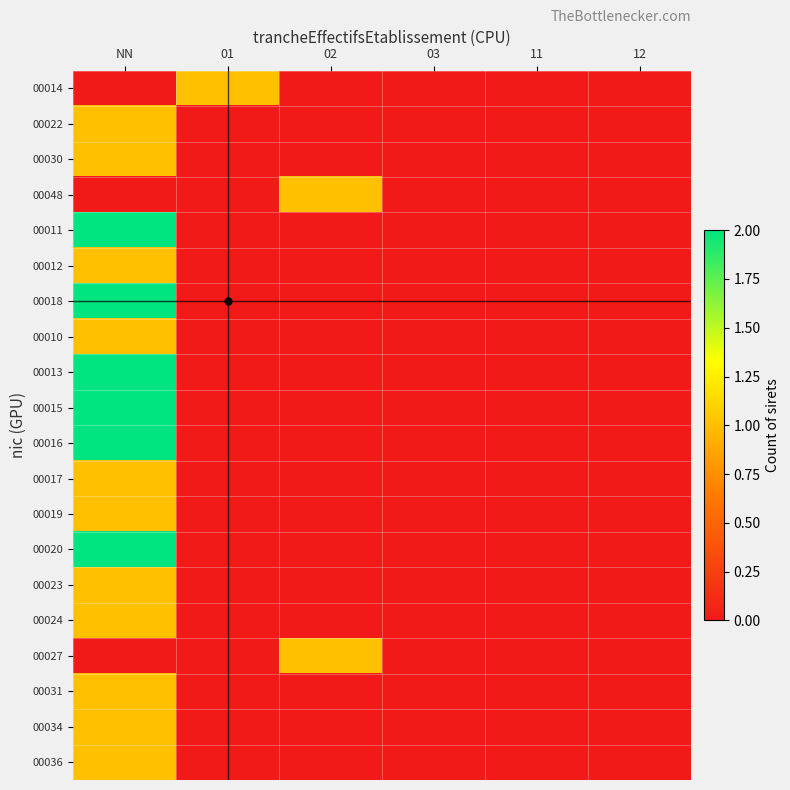

At which category does the chart reach its peak across all series?

NN